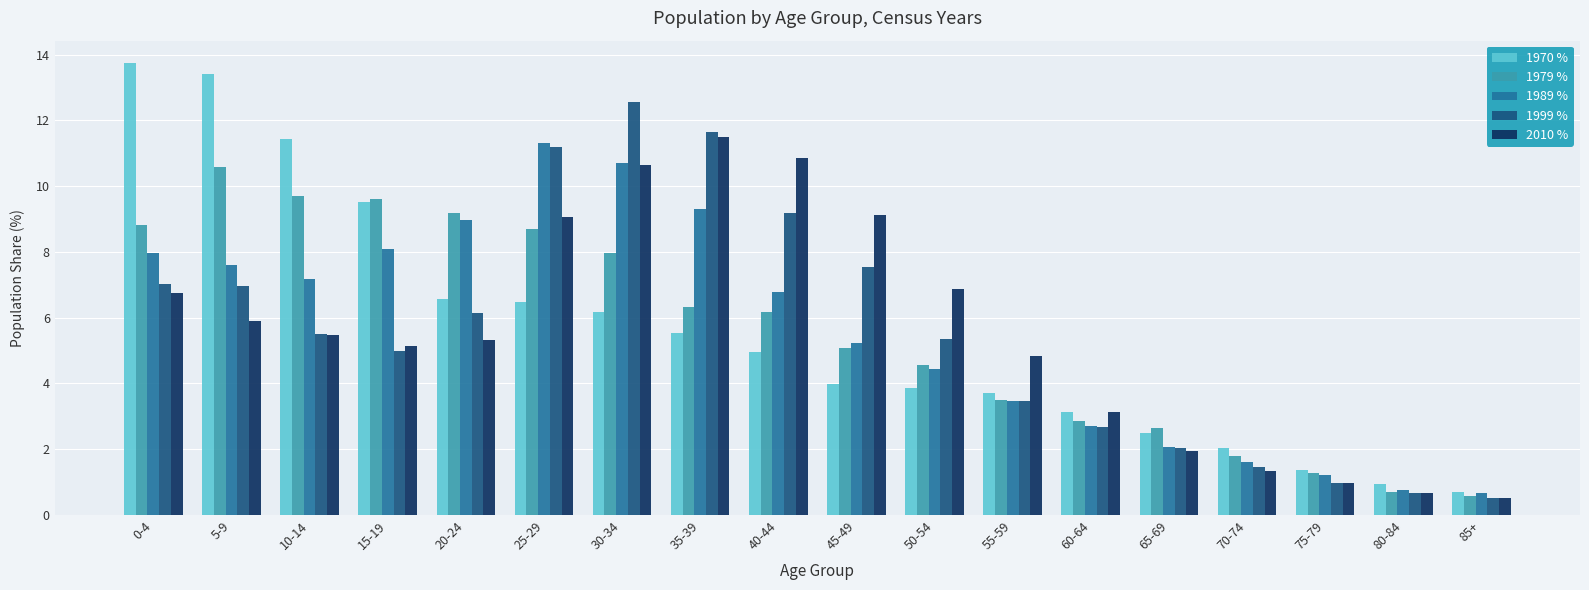

How many bars are there in each group?

5